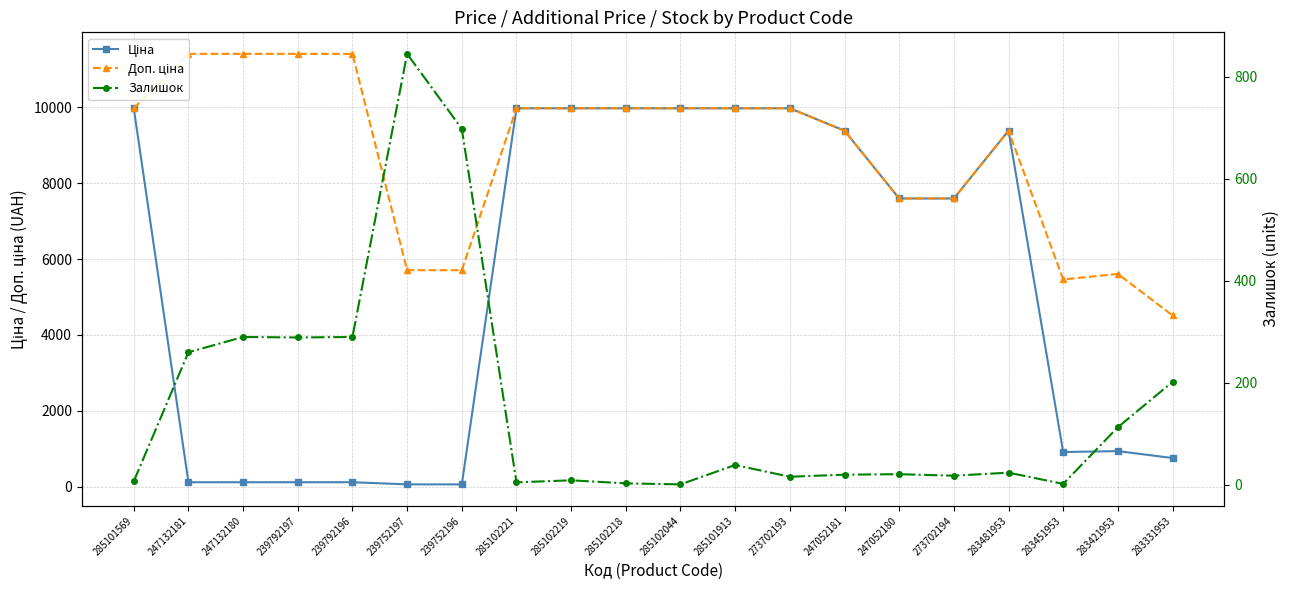

Rank the series by their maximum value, from highest to lowest.

Доп. ціна, Ціна, Залишок